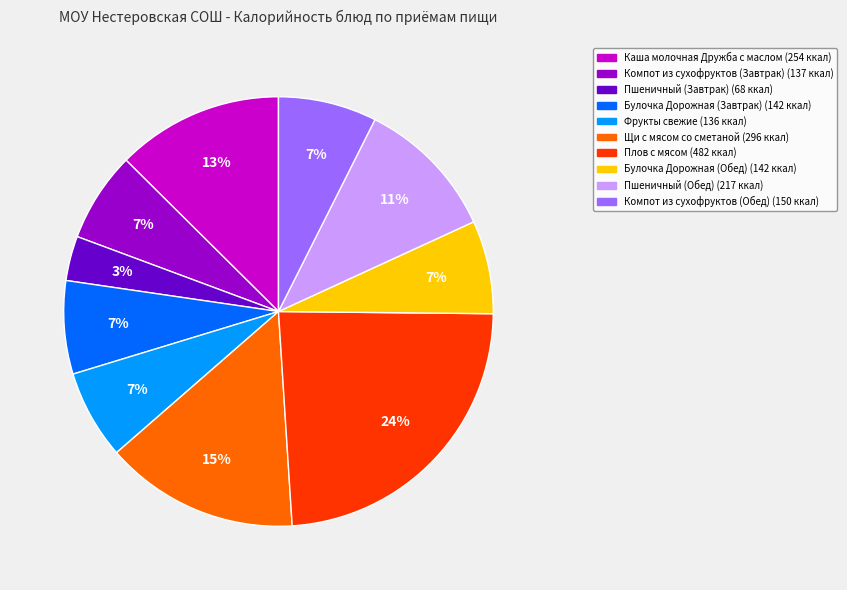

Which category has the biggest portion of the pie?

Плов с мясом